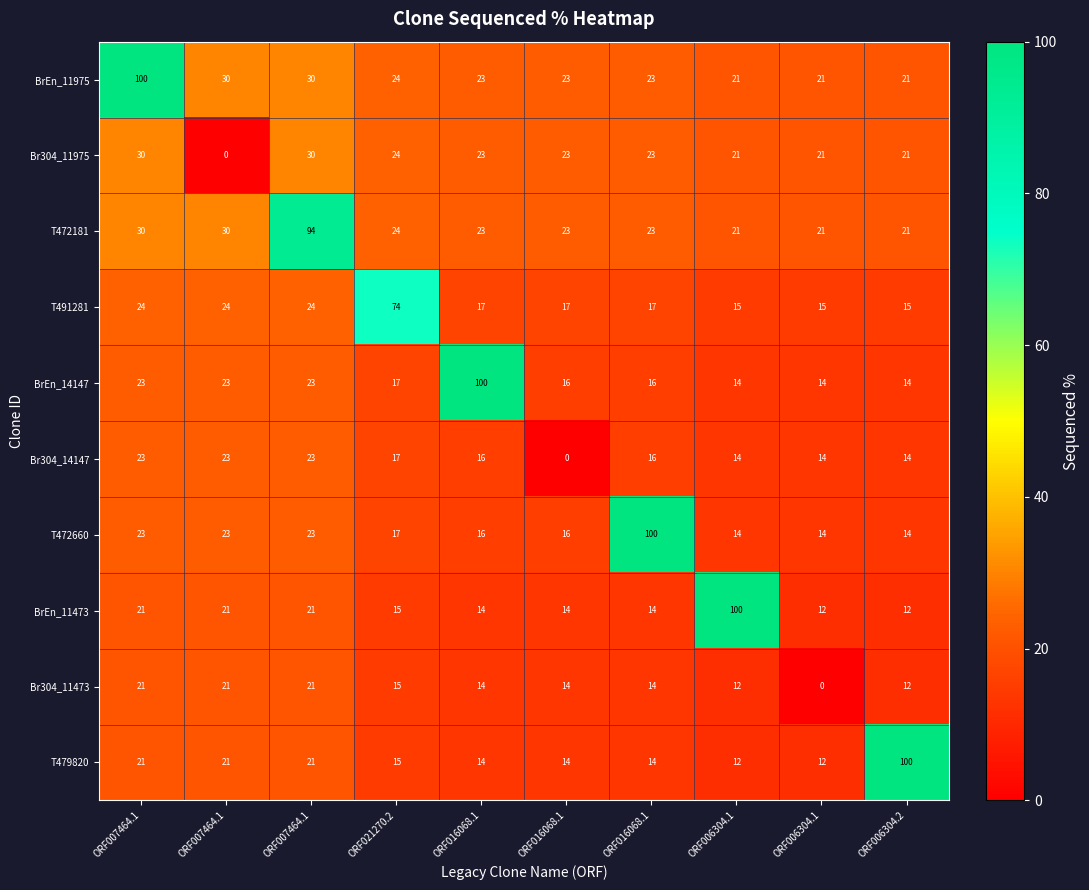

How many categories are shown in the chart?

10